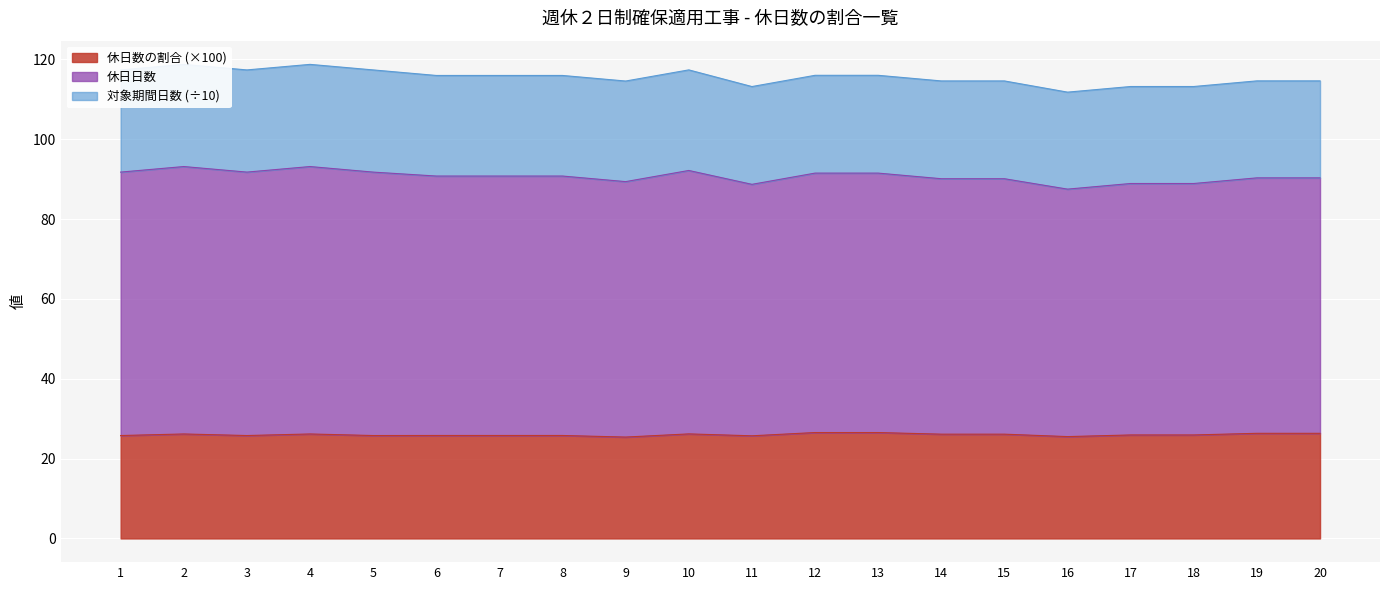

The value of 休日数の割合 (×100) at 4 is 26.2. True or false?

True